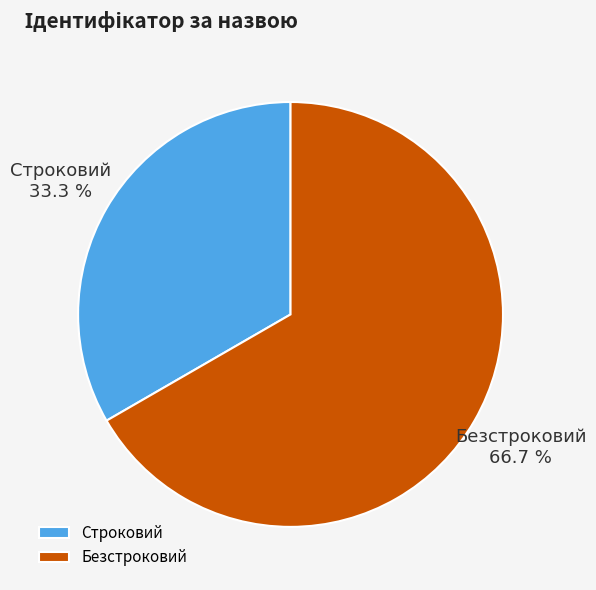

What percentage is NOT represented by Безстроковий?

33.3%